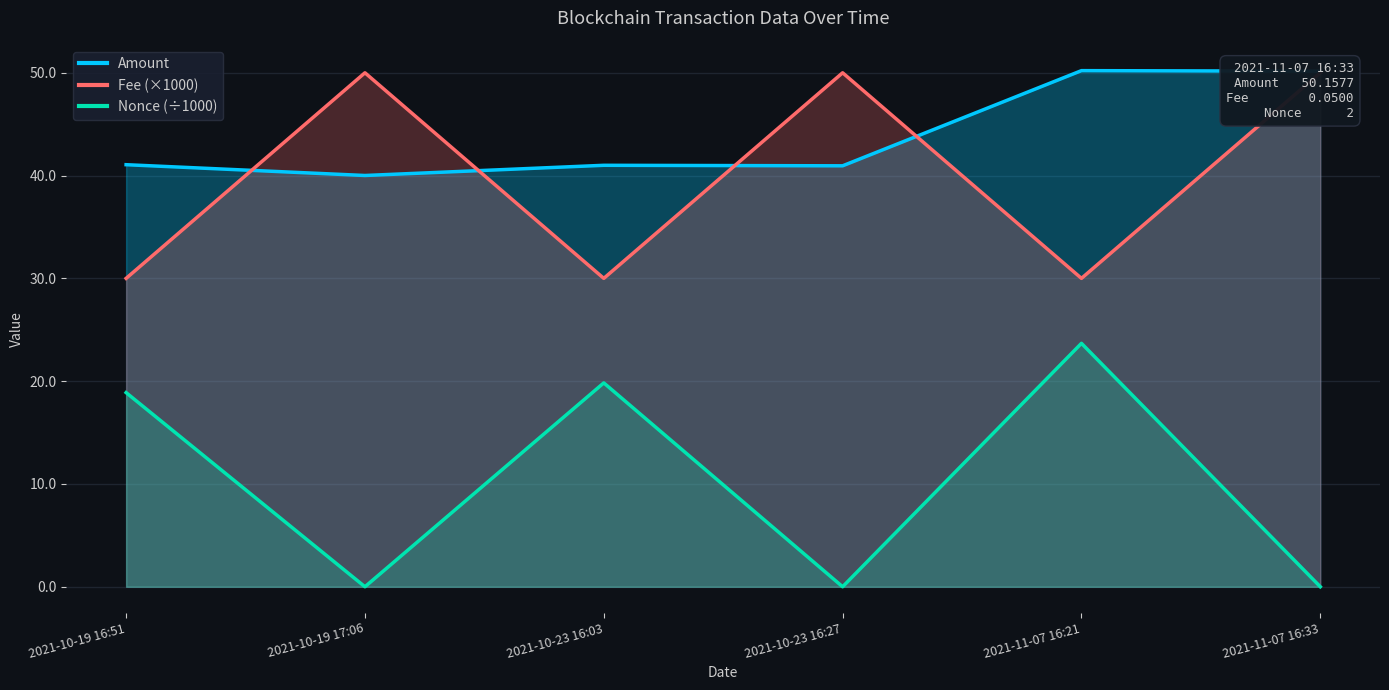

What is the value of the Fee (×1000) point at the 6th from the left?

50.0